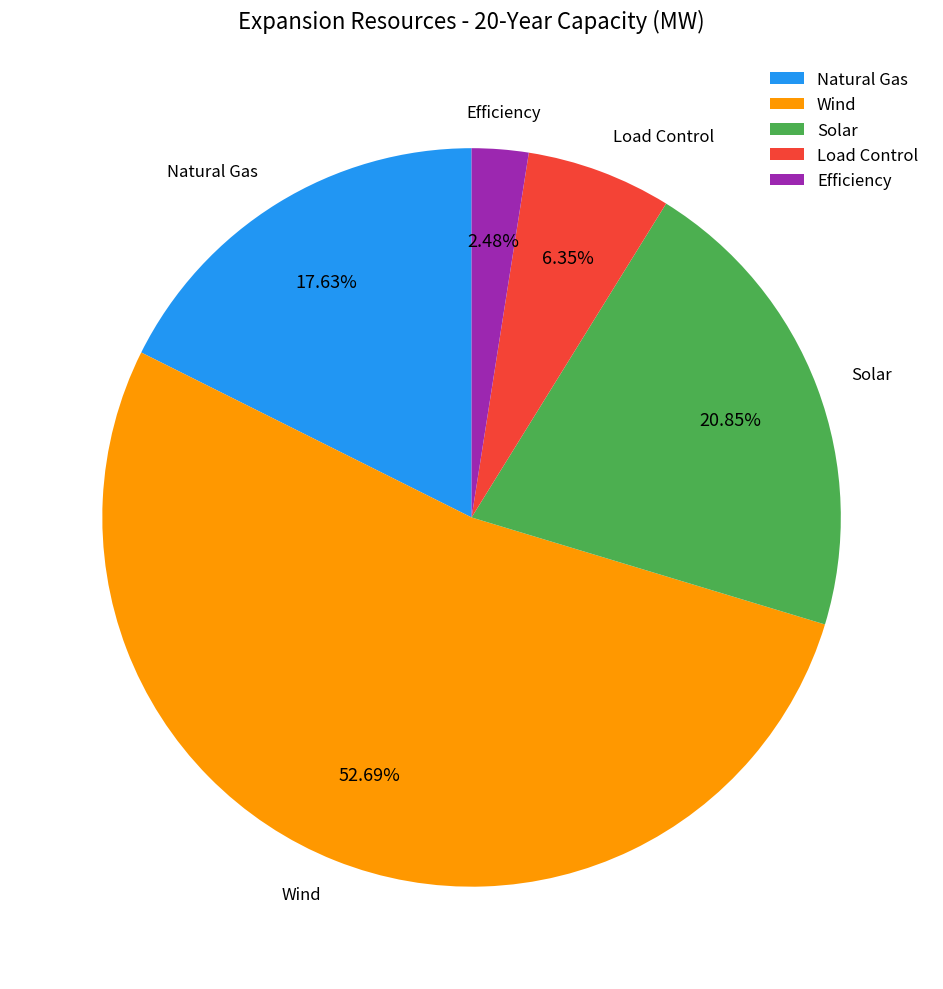

Which category has the smallest portion of the pie?

Efficiency